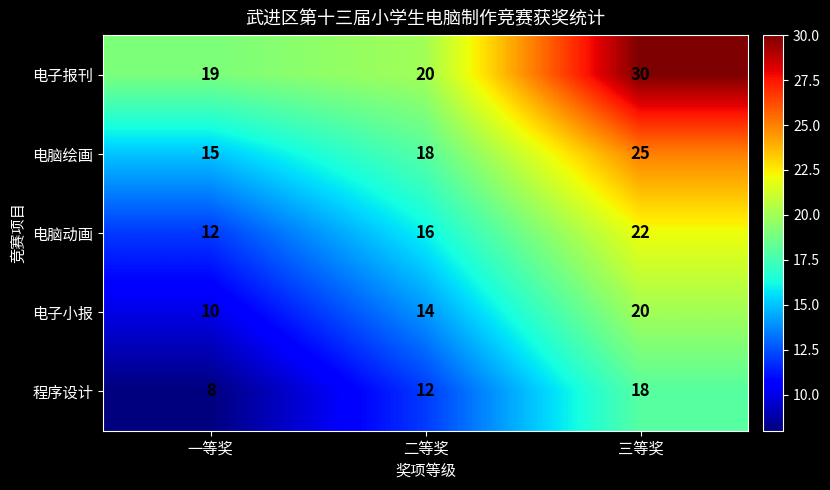

How many 程序设计 values are between 8 and 18?

3